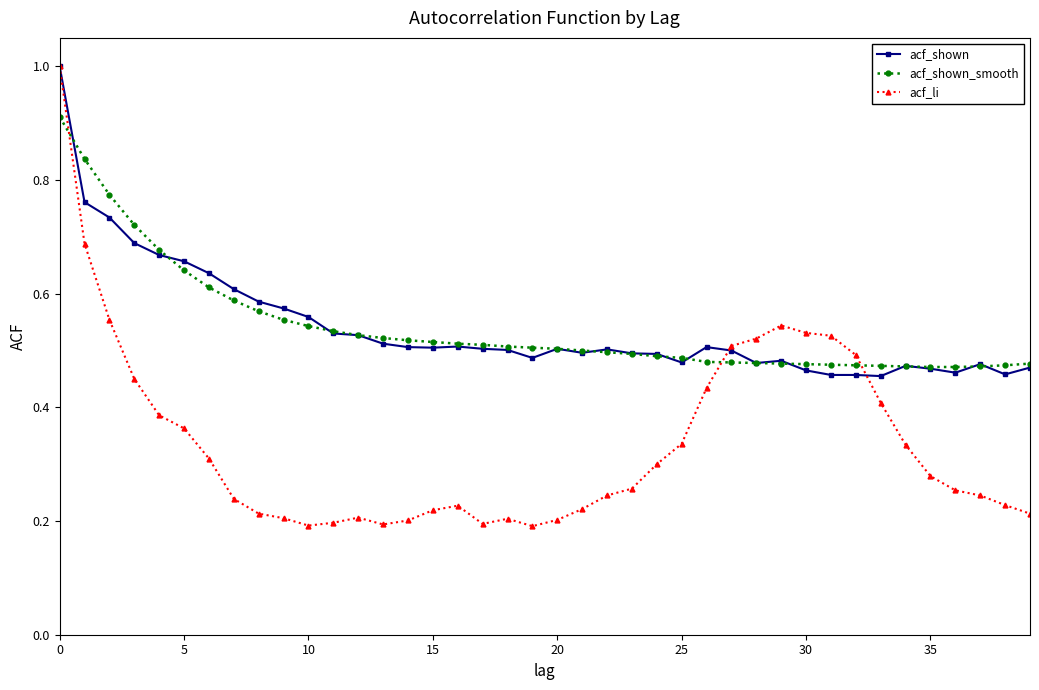

What is the maximum value shown in the chart?

1.0